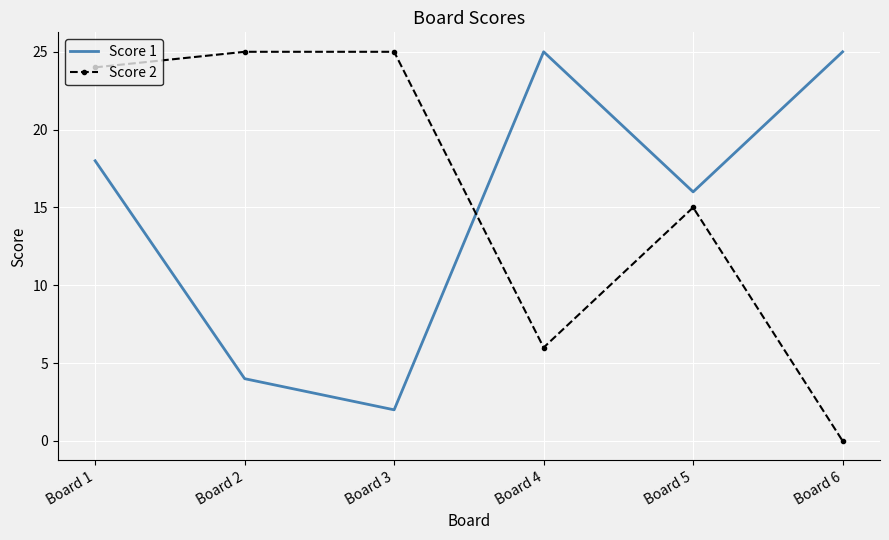

Is the value of Score 2 at Board 3 greater than the value of Score 1 at Board 3?

Yes